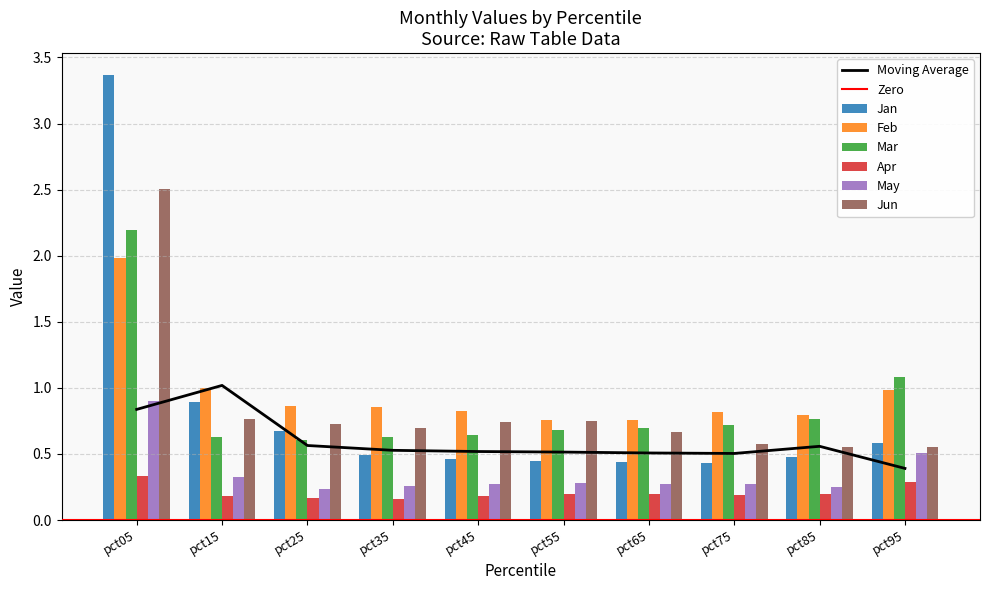

Which has a higher value, pct65 or pct55?

pct55